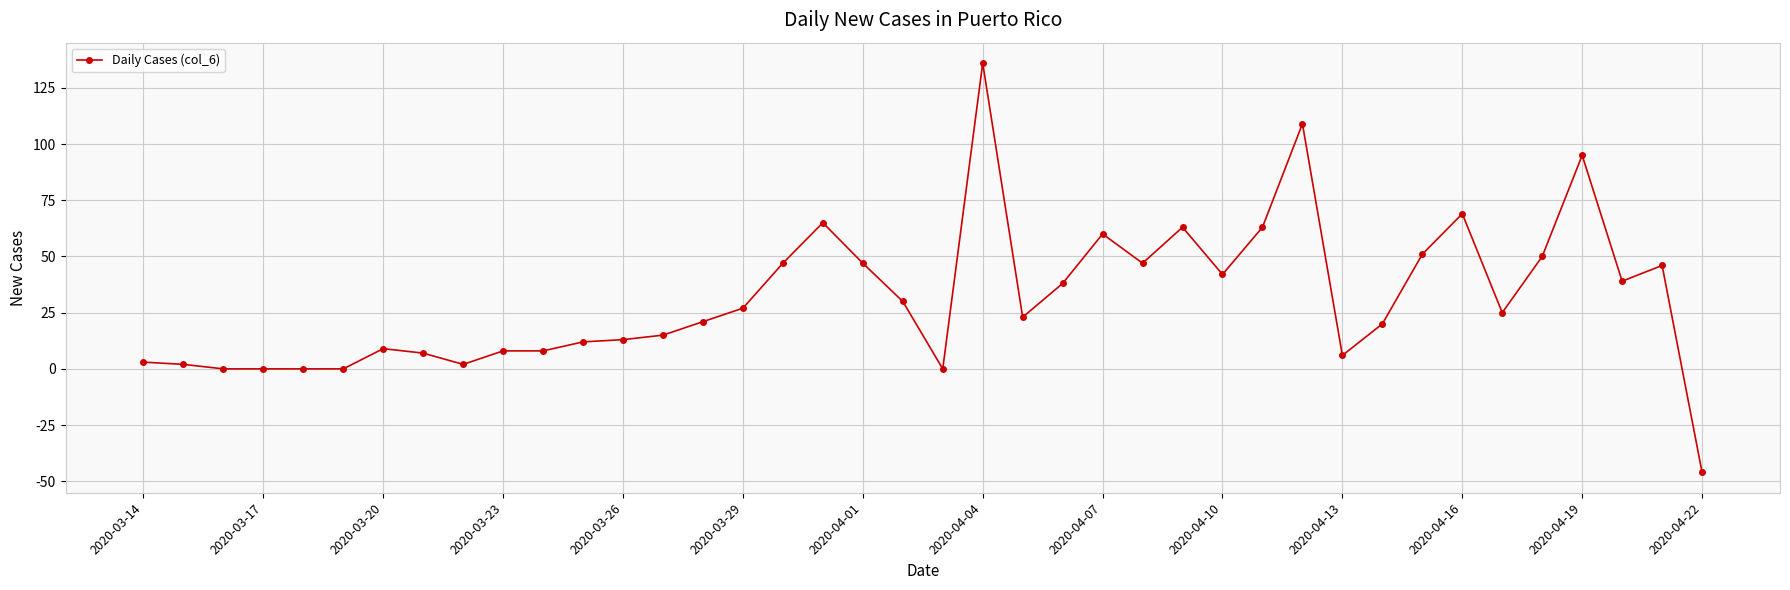

What is the maximum value shown in the chart?

136